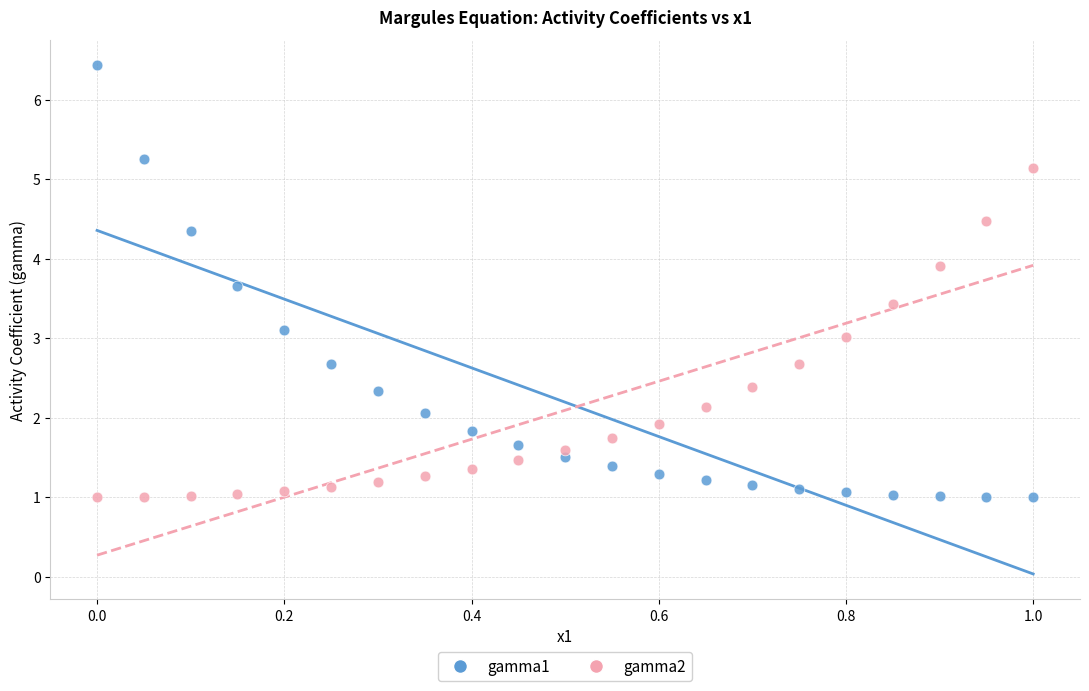

Which series contains the highest Y value?

gamma1